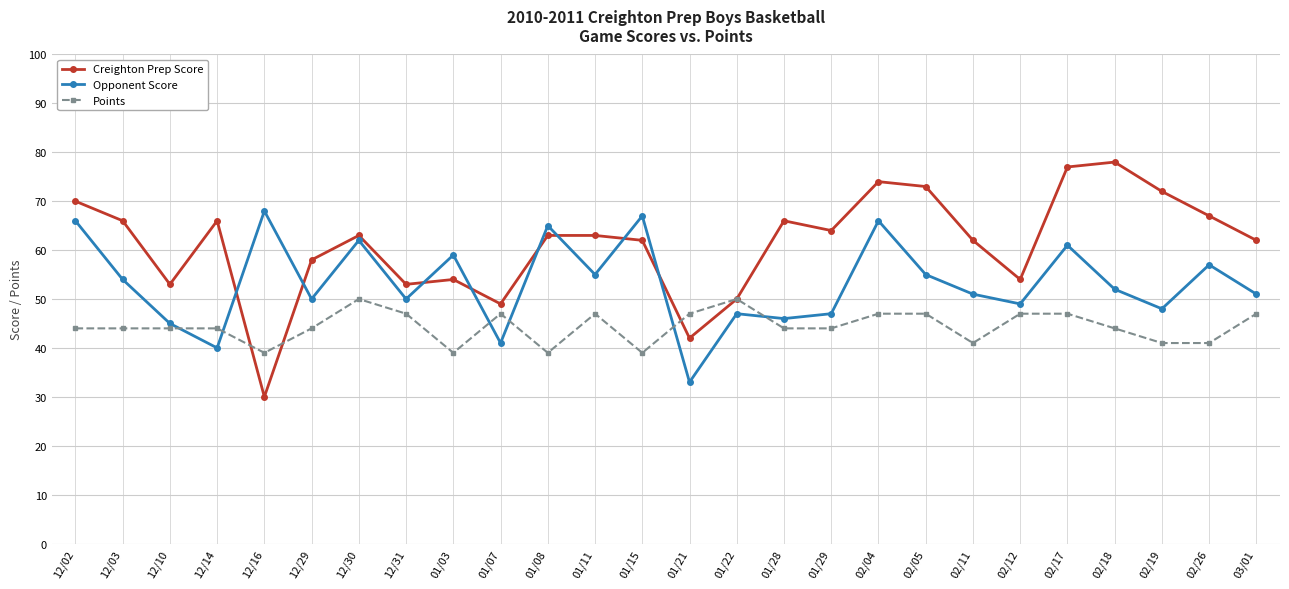

What value does the Creighton Prep Score series have at 01/07?

49